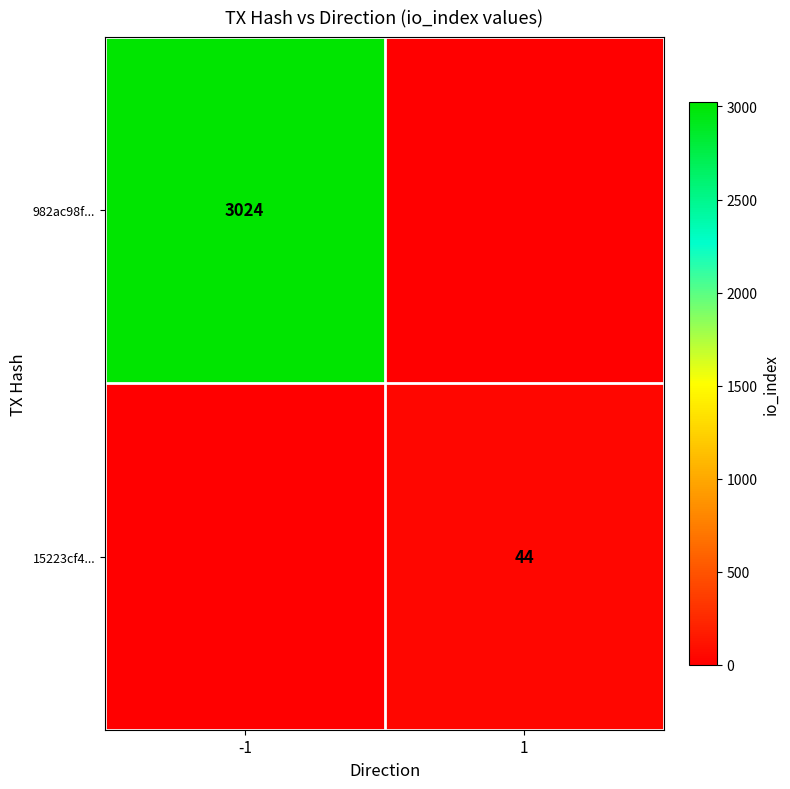

At which category is the sum across all series the highest?

-1